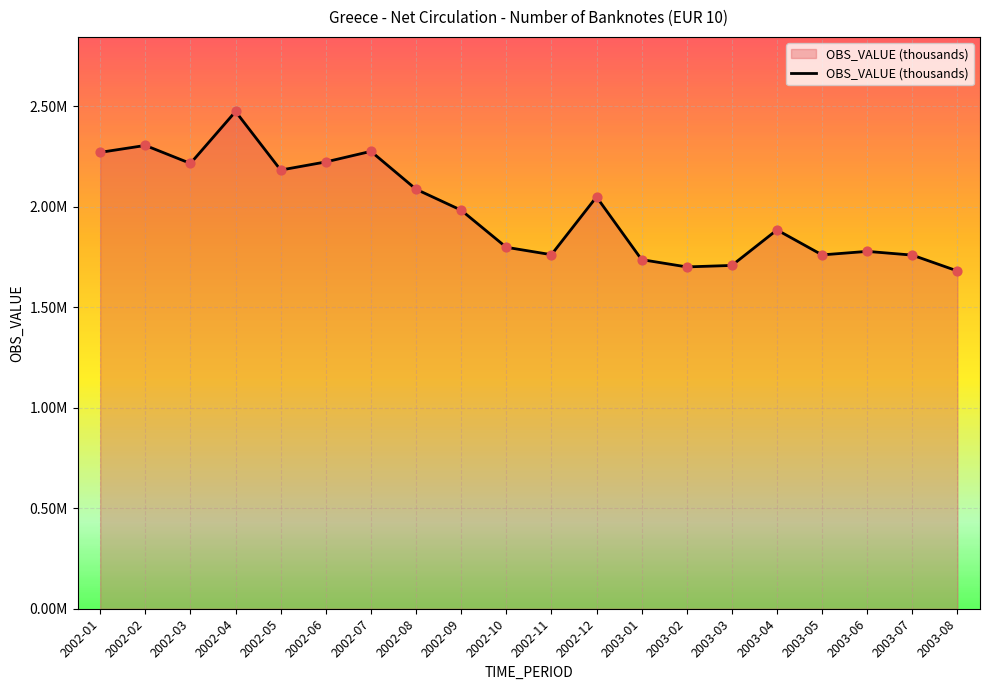

Does the chart have visible grid lines?

Yes